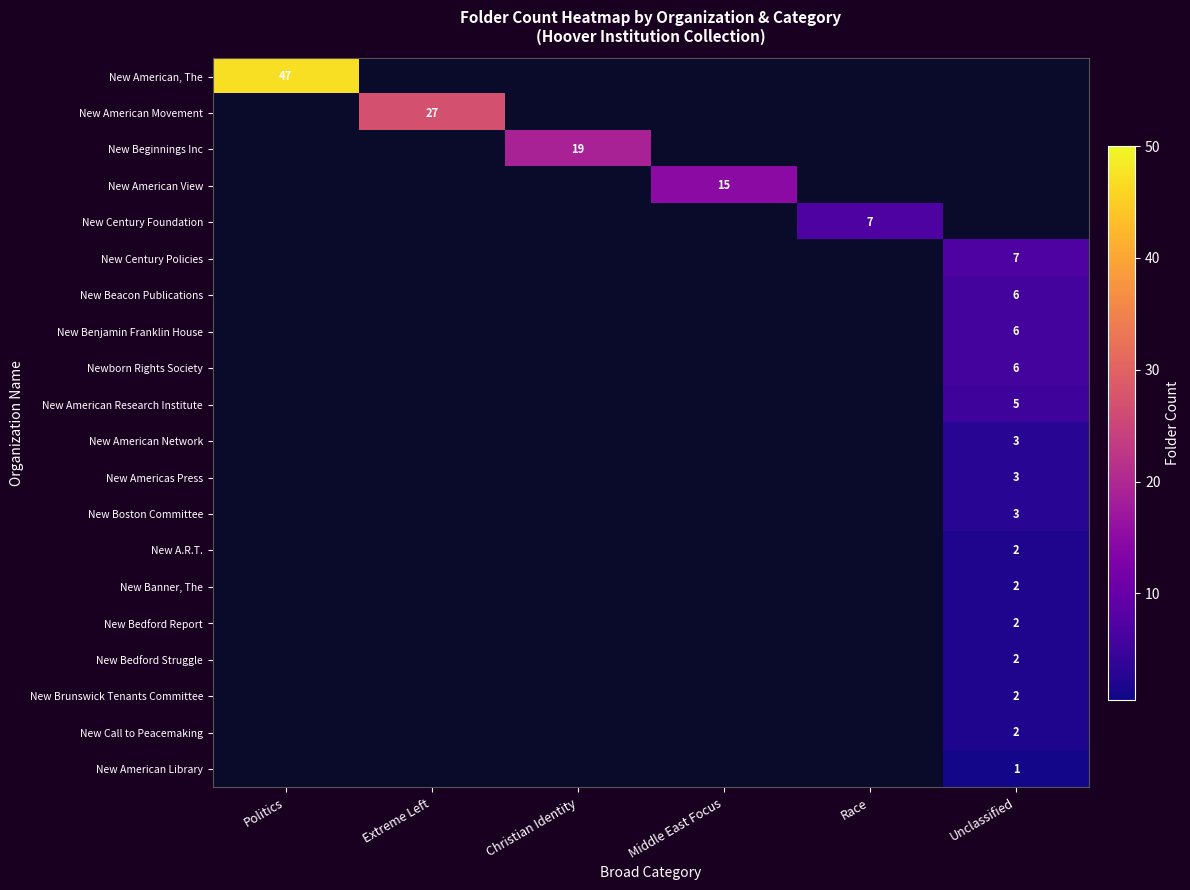

The New American Movement series shows 27 at Extreme Left. True or false?

True